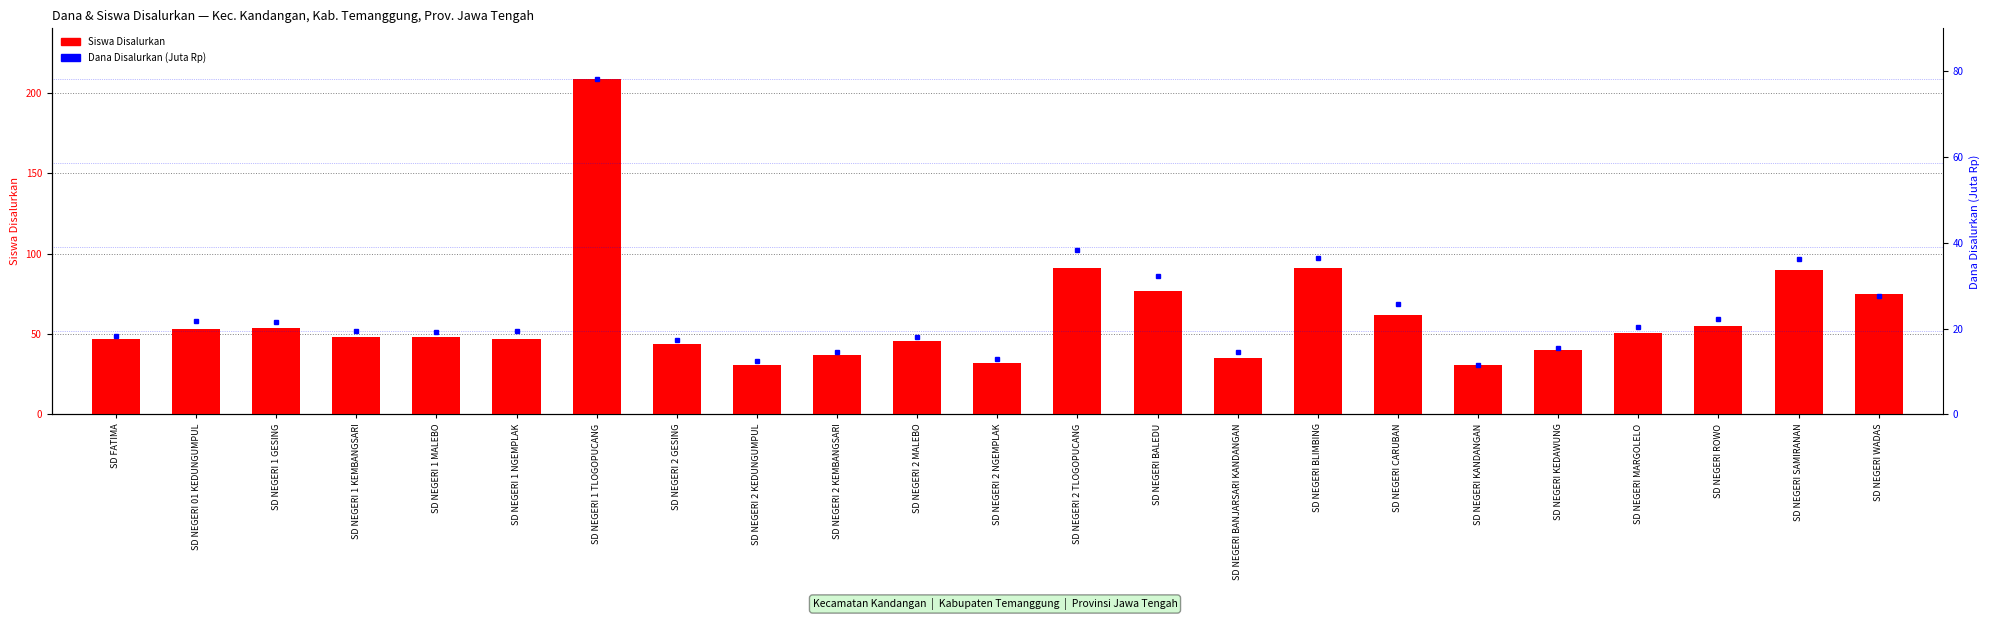

Rank the series by their average value, from lowest to highest.

Dana Disalurkan (Juta Rp), Siswa Disalurkan